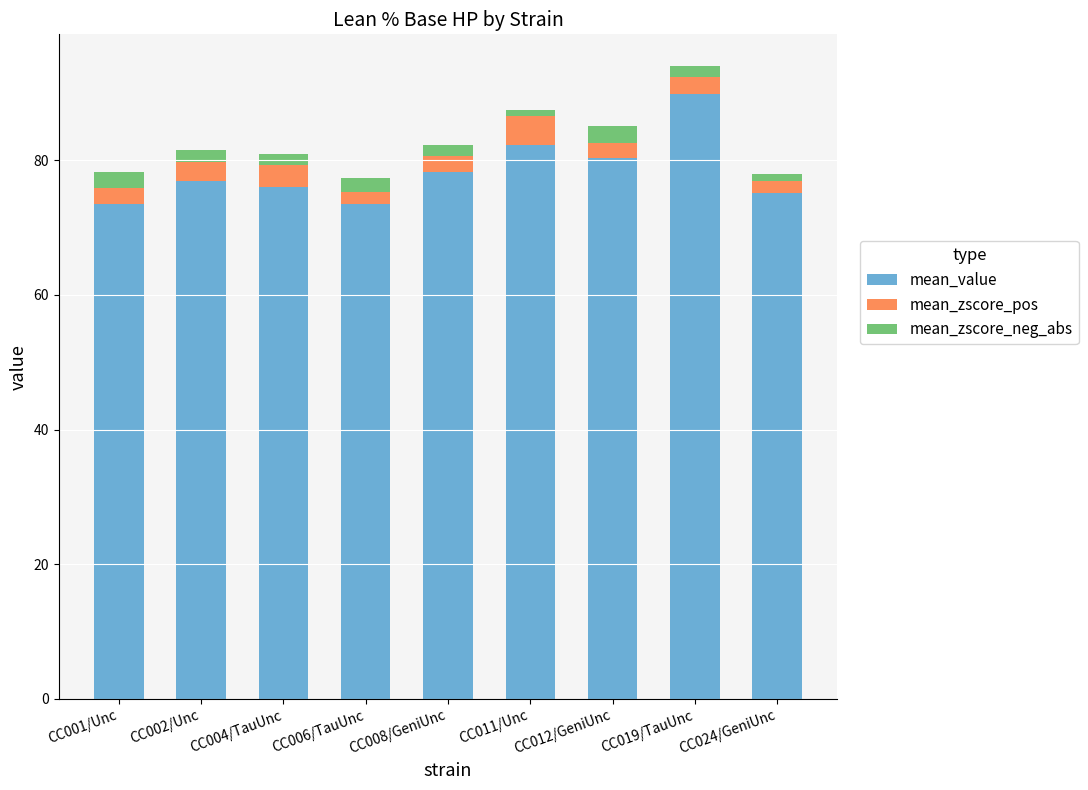

What is the maximum value for mean_value?

89.8